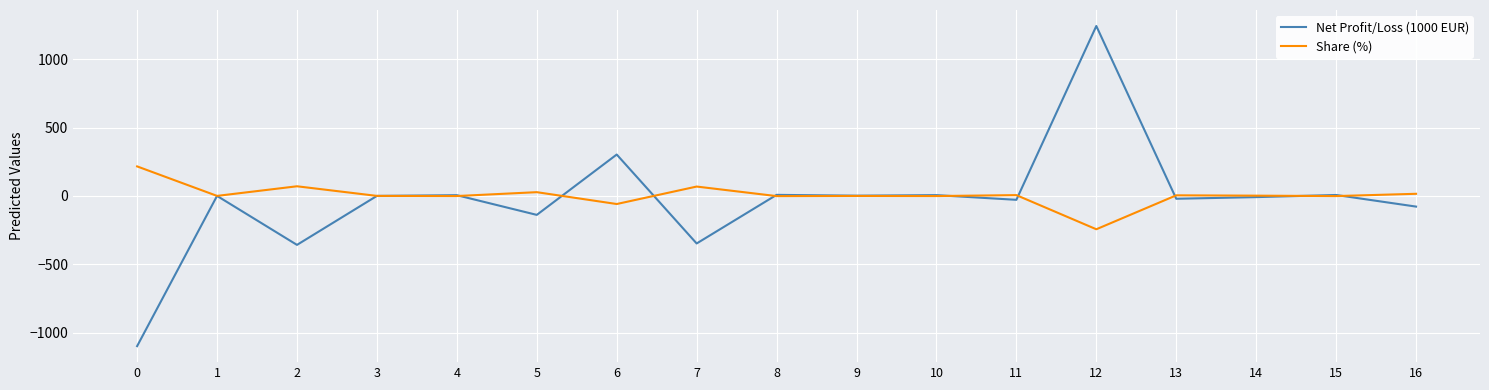

What is the highest value of the Share (%) series?

215.9